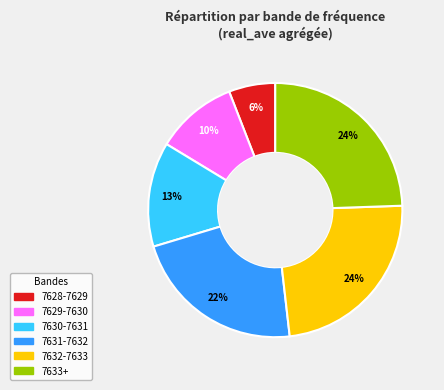

Does any single category account for the majority?

No